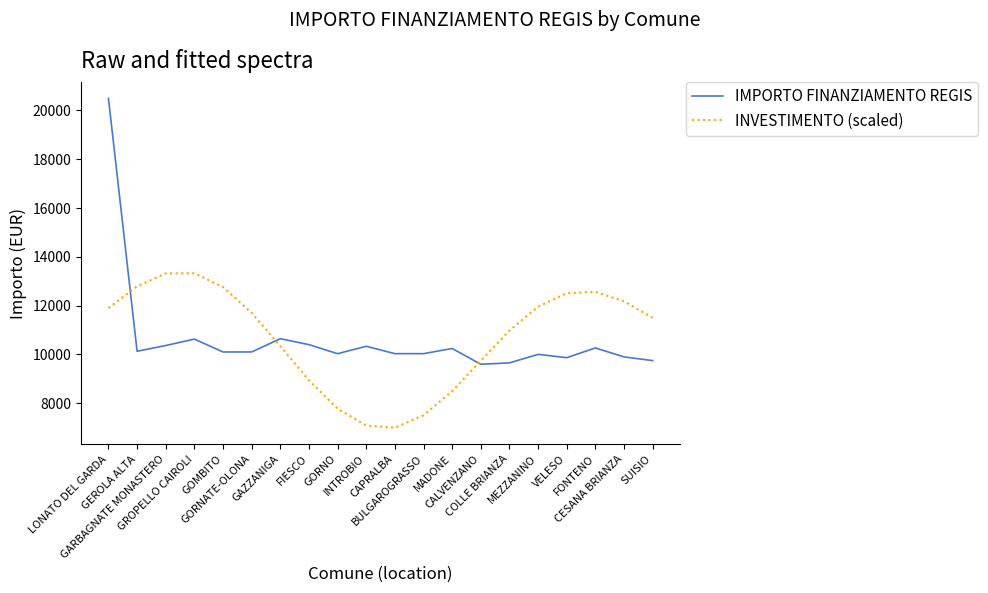

Rank the series by their maximum value, from highest to lowest.

IMPORTO FINANZIAMENTO REGIS, INVESTIMENTO (scaled)